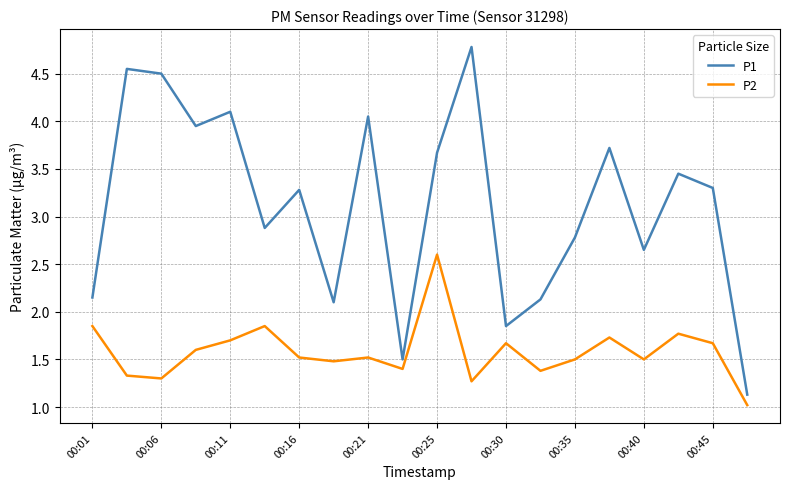

What is the maximum value for P1?

4.8